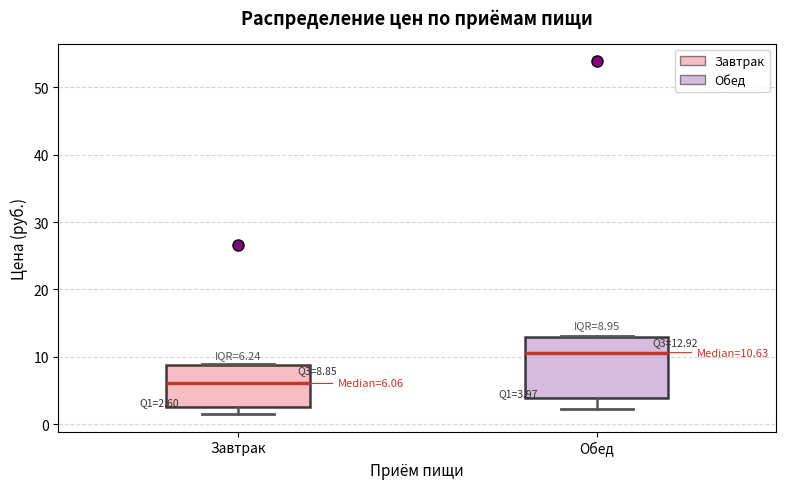

Which box is the tallest, from its lower edge to its upper edge?

Обед